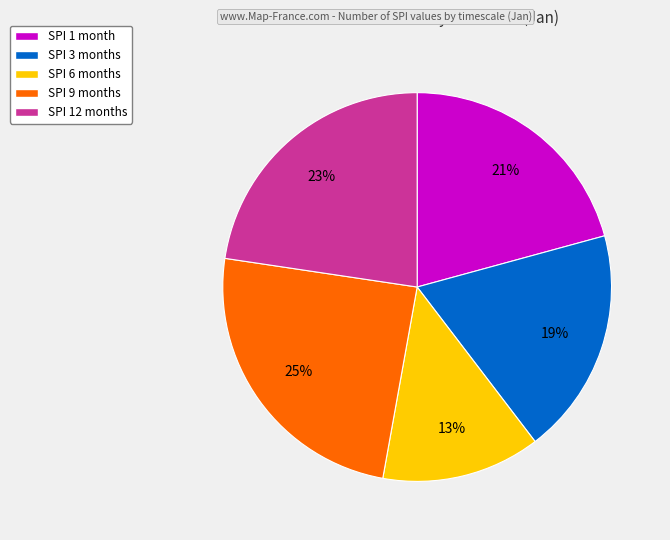

To the nearest percent, what is the average slice percentage?

20%